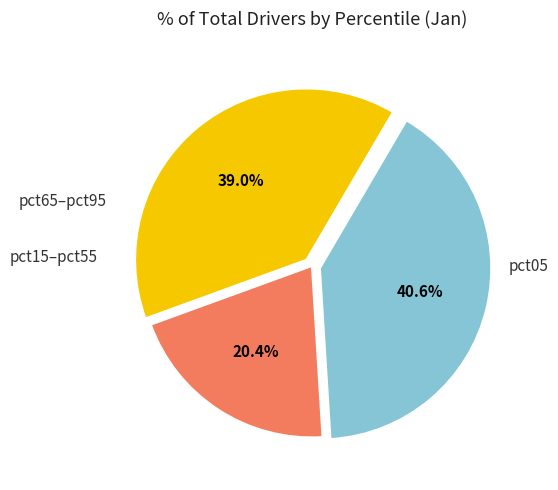

Is there a majority slice in this chart?

No